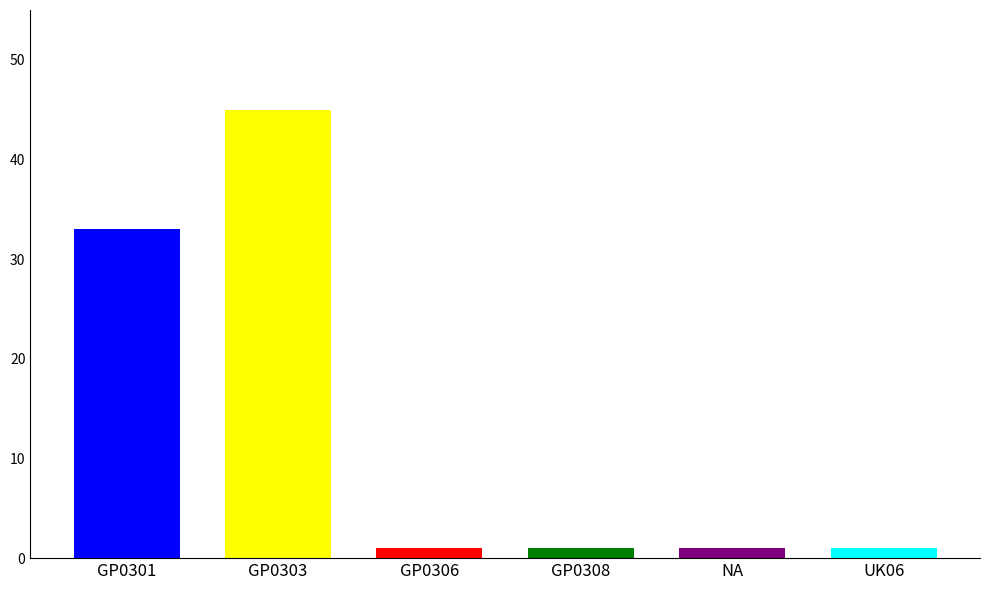

What is the label of the 3rd bar from the left?

GP0306